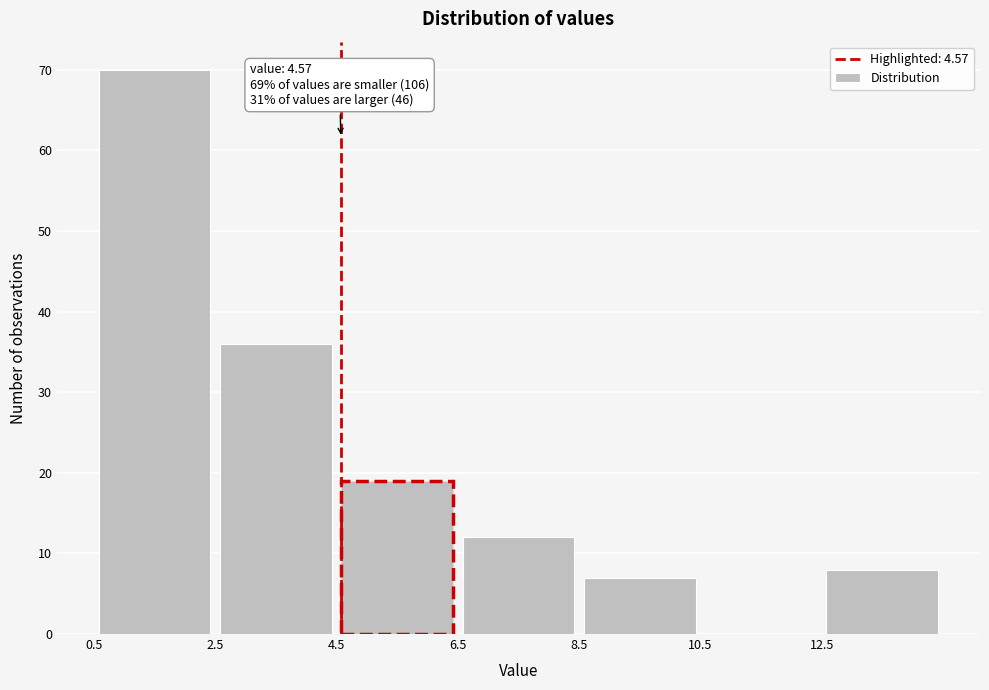

Over which range of the x-axis is the bar tallest?

0.5 to 2.5